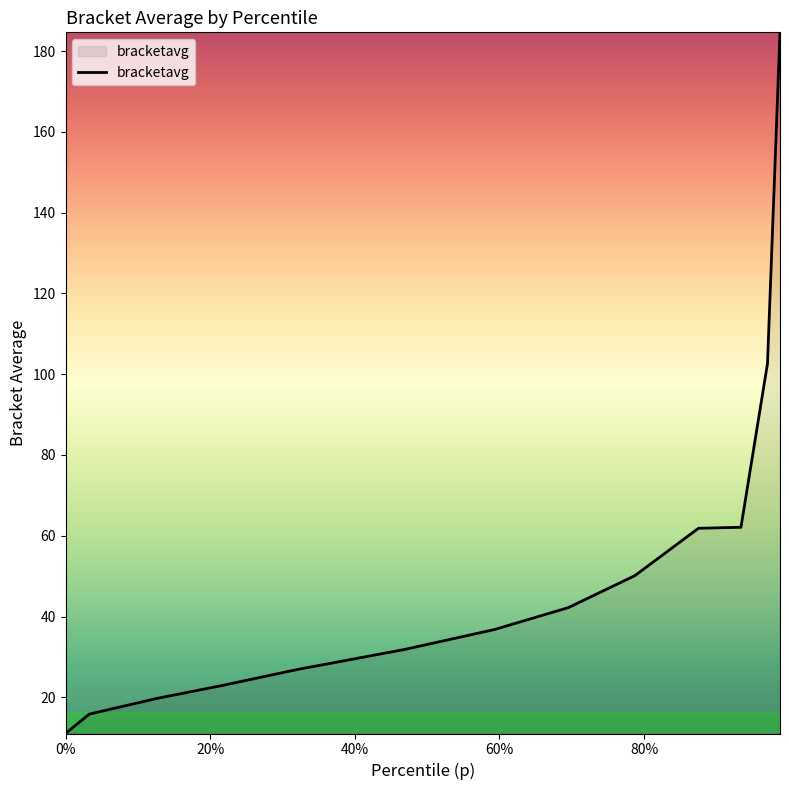

What is the minimum value shown in the chart?

11.0